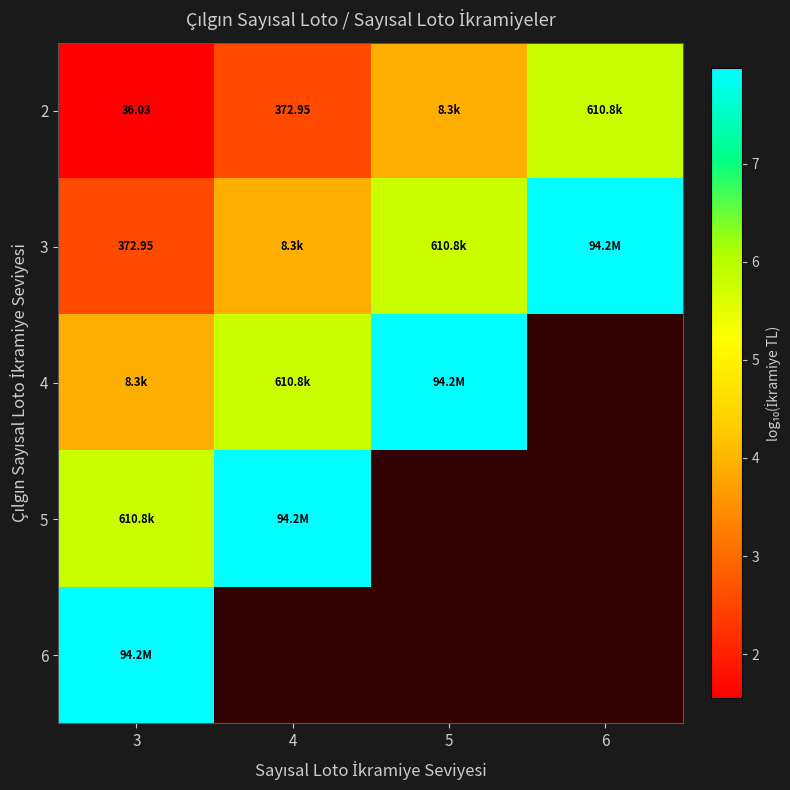

How many distinct data groups are displayed?

5